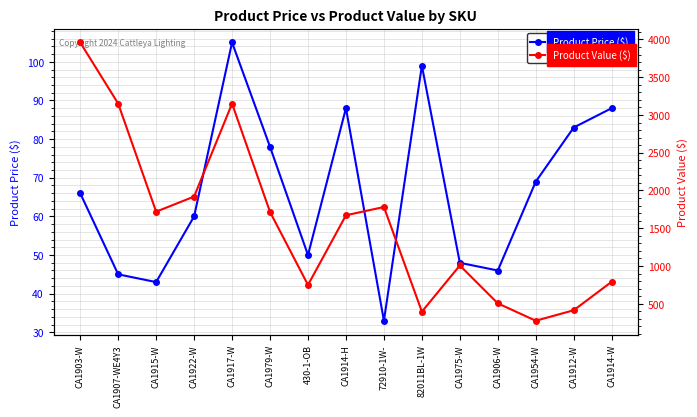

Reading right to left, what are all the values shown in this chart?

Product Price ($): CA1914-W=88.0	CA1912-W=83.0	CA1954-W=69.0	CA1906-W=46.0	CA1975-W=48.0	82011BL-1W=99.0	72910-1W-=33.0	CA1914-H=88.0	430-1-OB=50.0	CA1979-W=78.0	CA1917-W=105.0	CA1922-W=60.0	CA1915-W=43.0	CA1907-WE4Y3=45.0	CA1903-W=66.0
Product Value ($): CA1914-W=792.0	CA1912-W=414.9	CA1954-W=276.0	CA1906-W=505.9	CA1975-W=1007.6	82011BL-1W=396.0	72910-1W-=1781.5	CA1914-H=1672.0	430-1-OB=749.9	CA1979-W=1715.8	CA1917-W=3150.0	CA1922-W=1919.7	CA1915-W=1719.6	CA1907-WE4Y3=3150.0	CA1903-W=3959.4